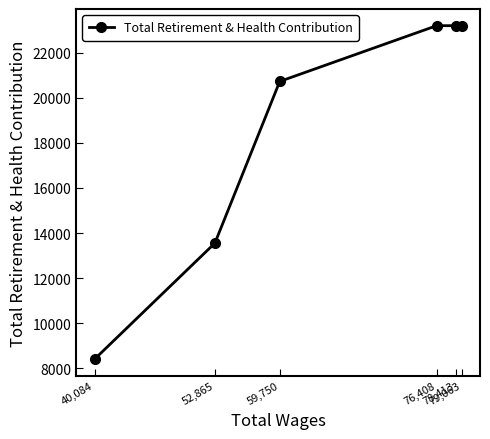

True or false: the data shows 3761 at 40,084.

False